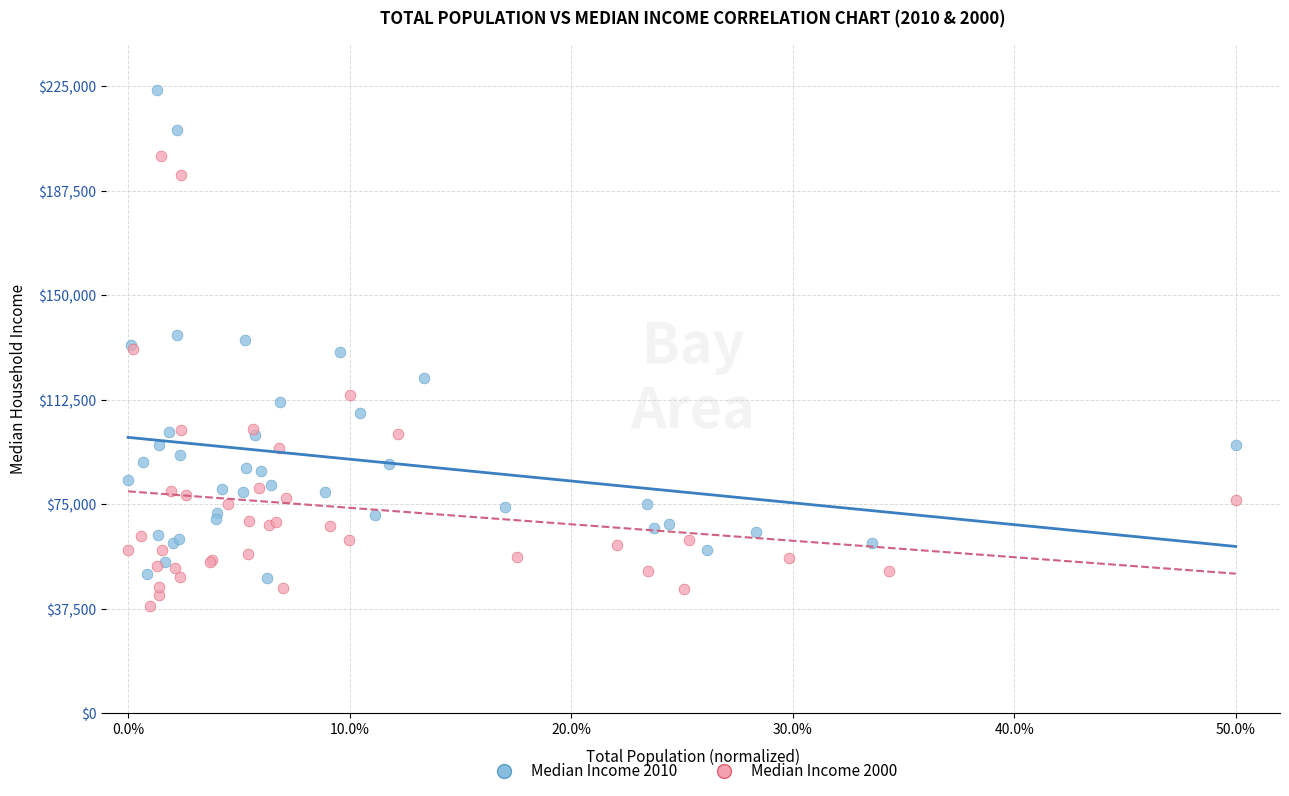

Which series contains the lowest Y value?

Median Income 2000